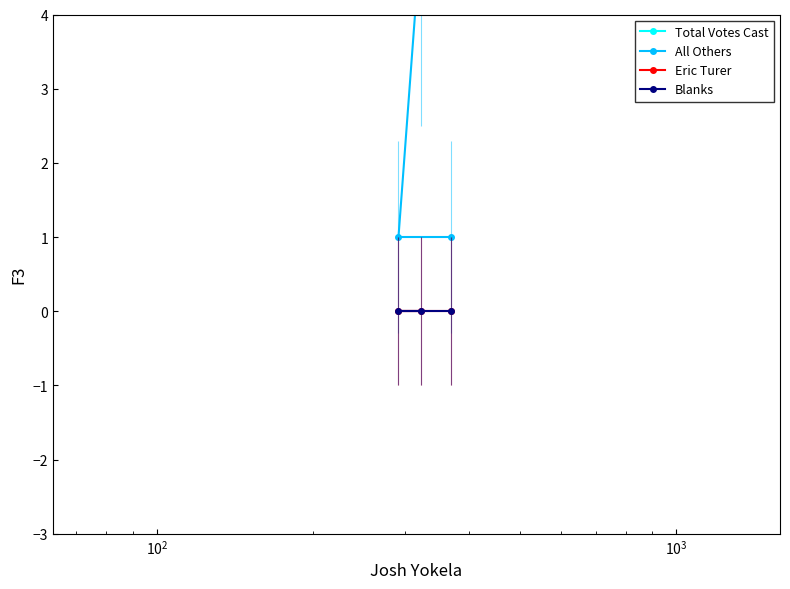

Is it true that Total Votes Cast equals 488 at $\mathdefault{10^{1}}$?

False